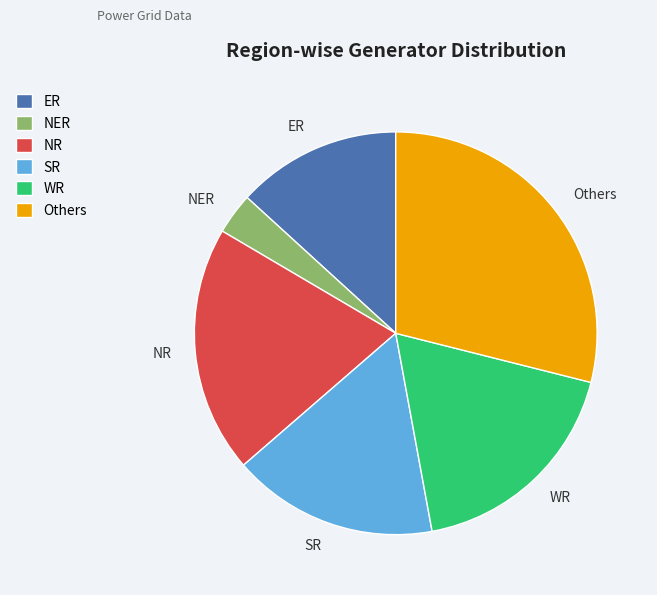

Is it true that SR is 4% of the pie?

False